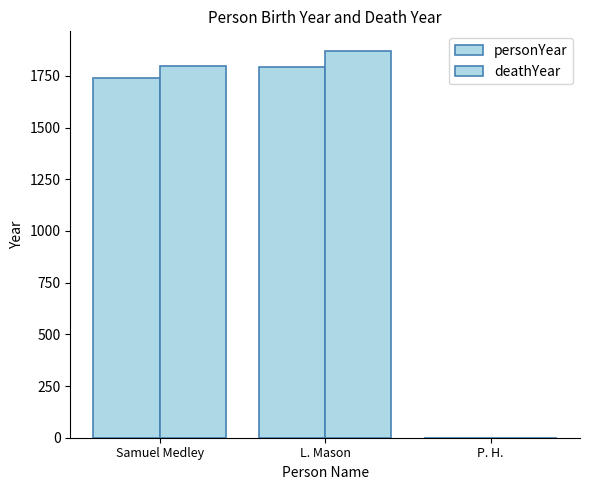

The value of personYear at L. Mason is 2914. True or false?

False